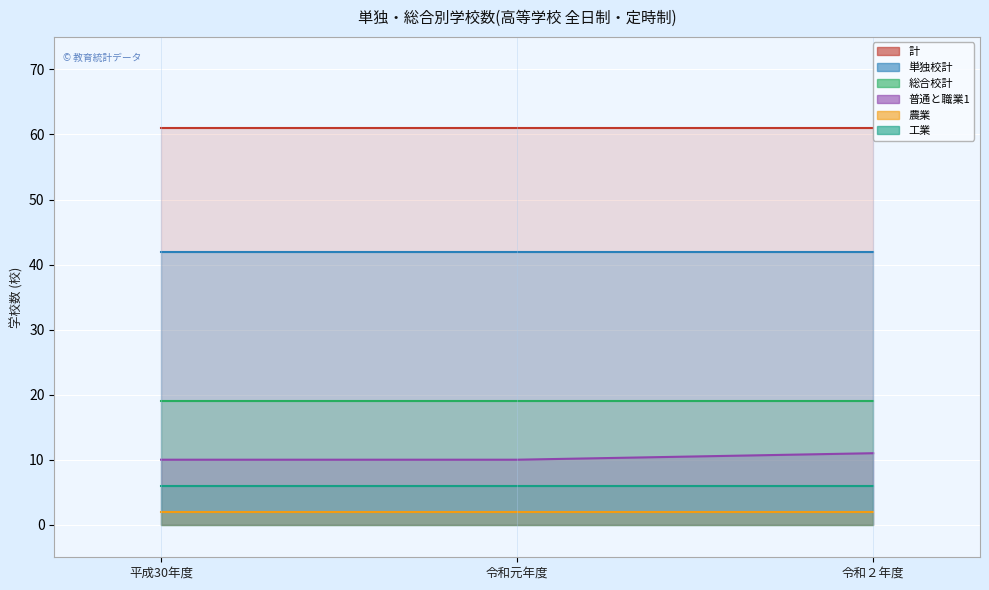

Which category has the highest value in the 計 series?

平成30年度